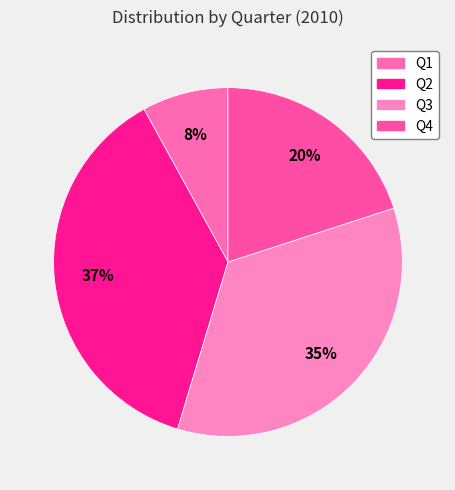

What percentage is the Q3 slice, to the nearest percent?

35%